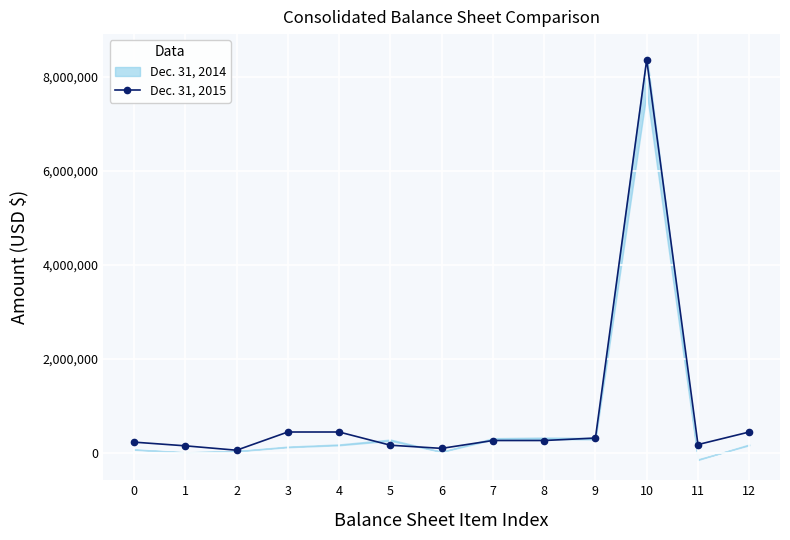

What is the approximate value at 5, to the nearest 10?

167480